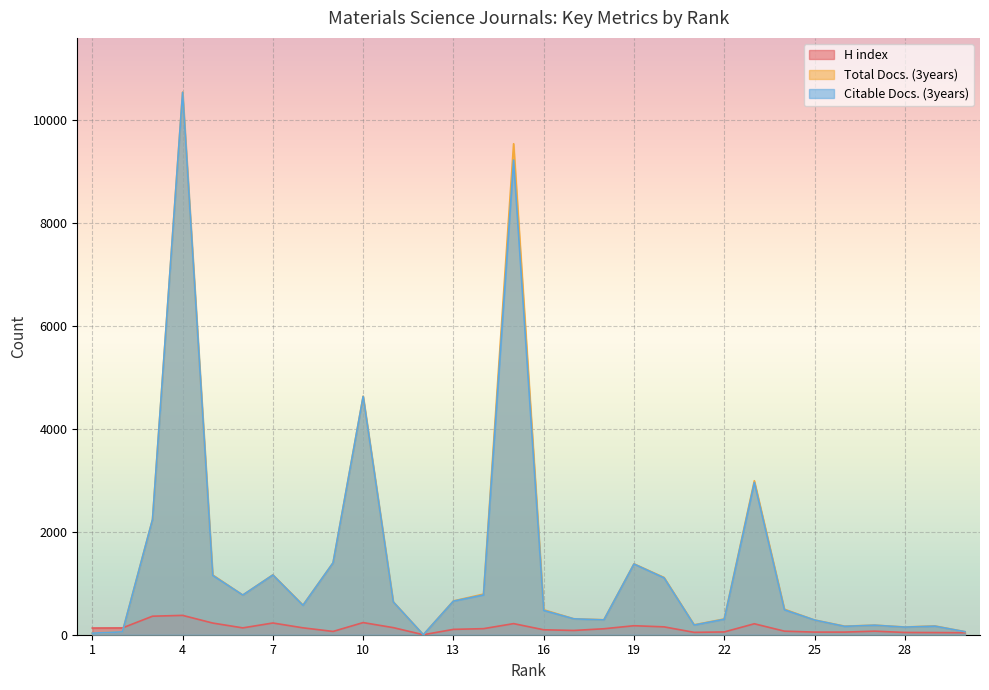

What are all the series names shown in the legend?

H index, Total Docs. (3years), Citable Docs. (3years)